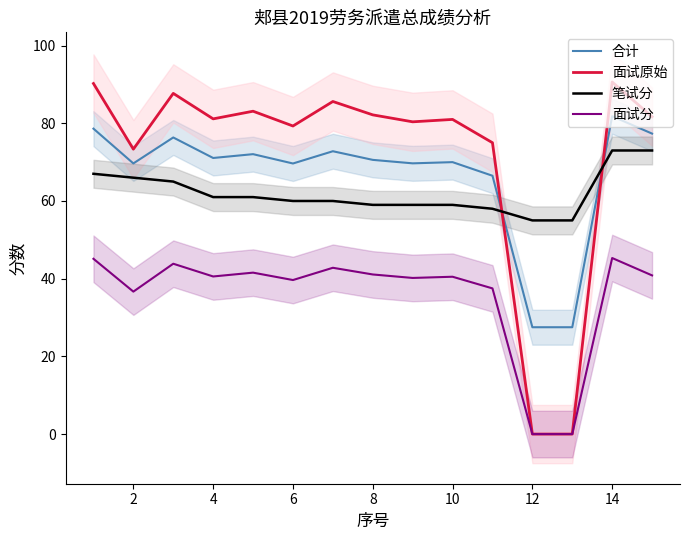

What is the lowest value of the 合计 series?

27.5